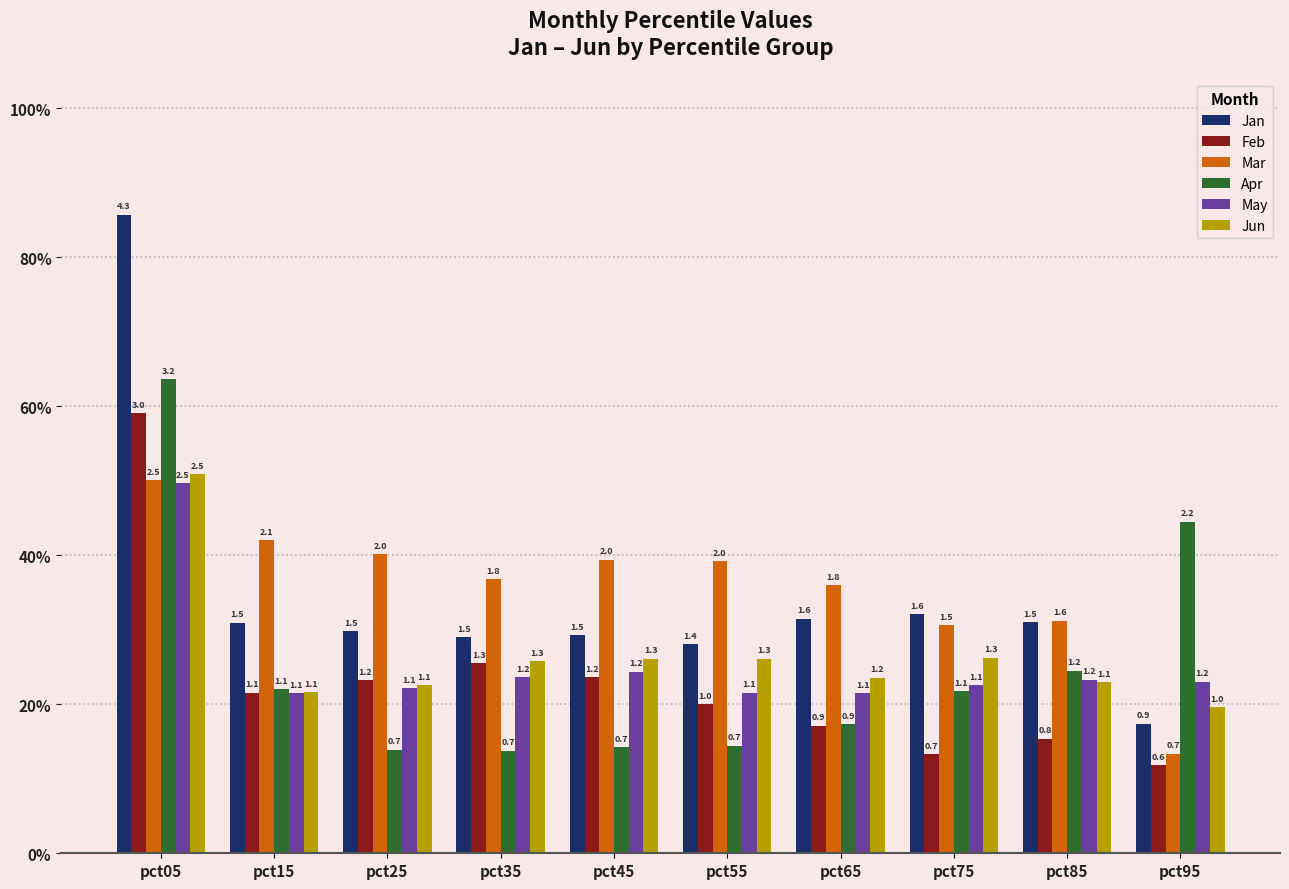

At which label does Feb reach its peak?

pct05